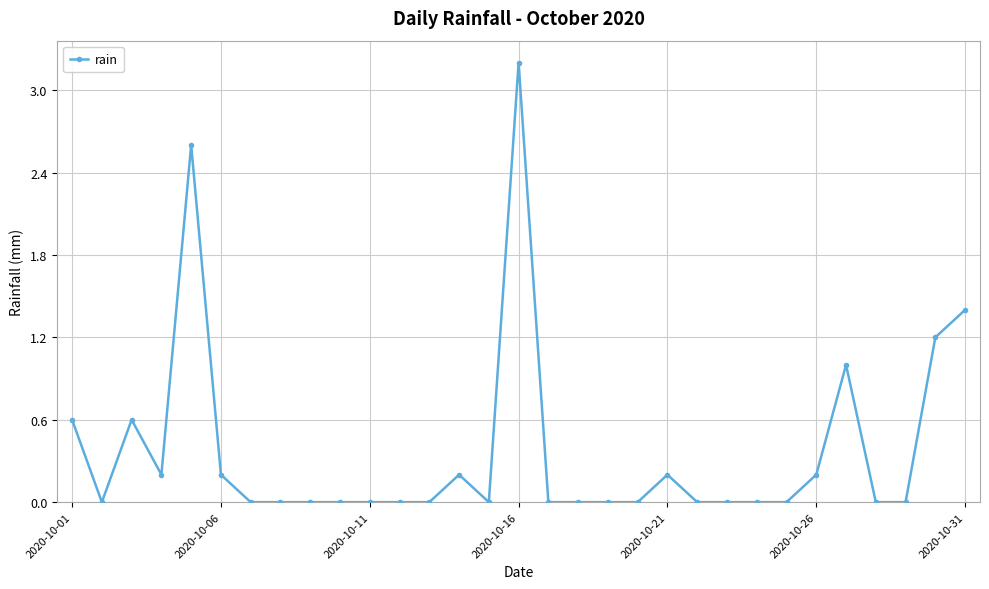

What is the value of the 14th point from the left?

0.2